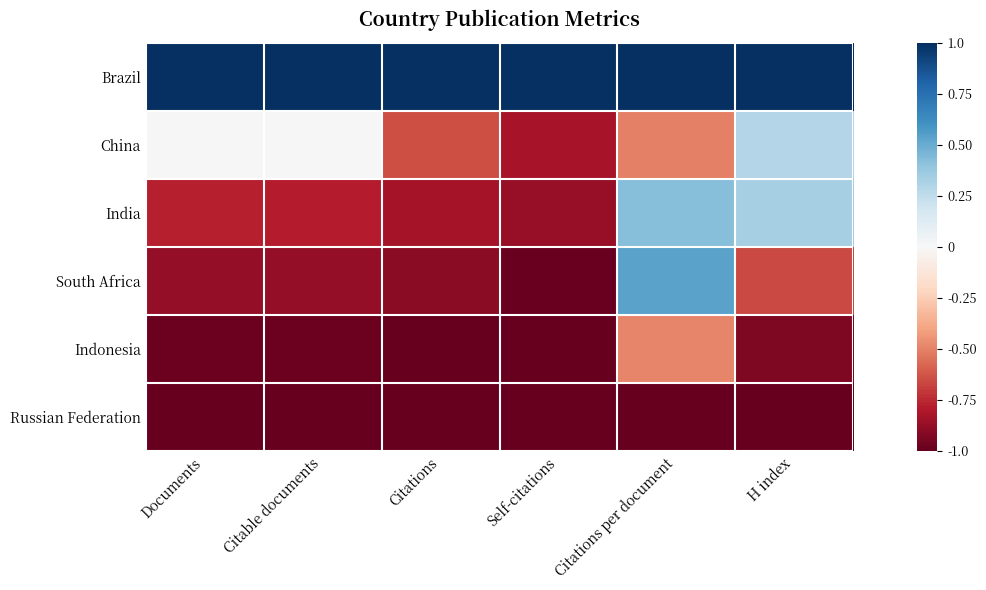

What is the maximum value shown in the chart?

1.0